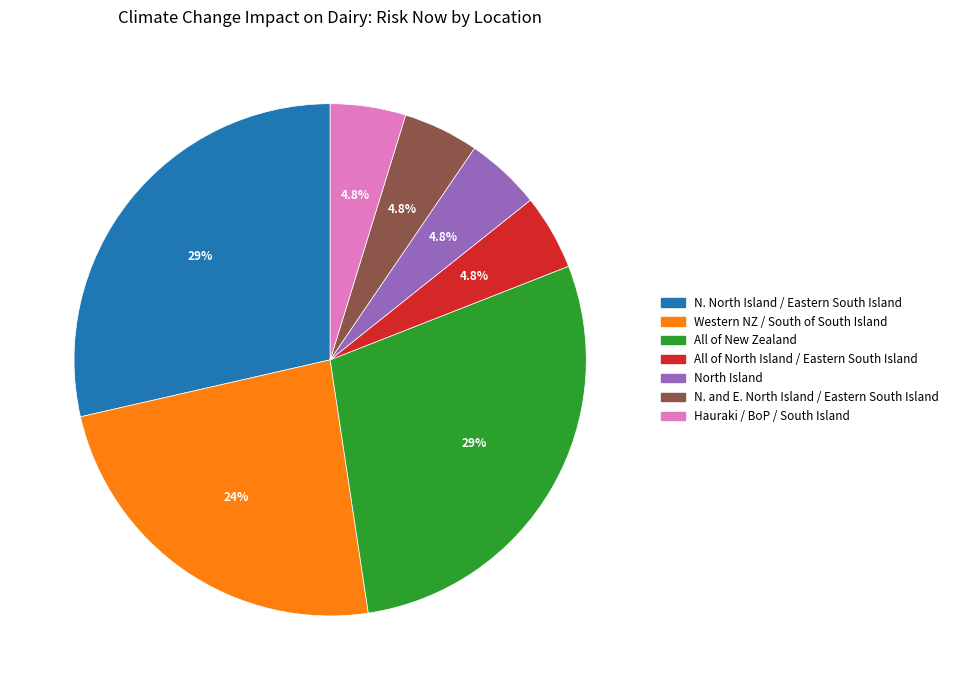

Is there a majority slice in this chart?

No